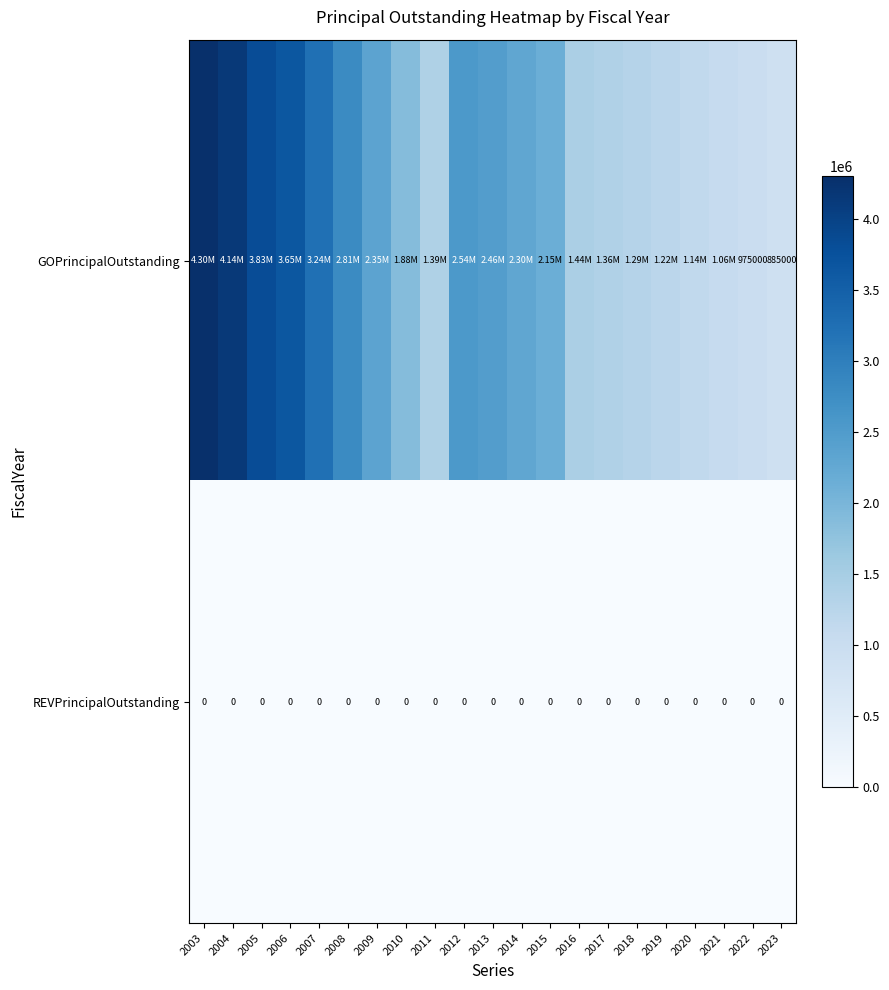

What is the spread (max minus min) of values at 2022?

975000